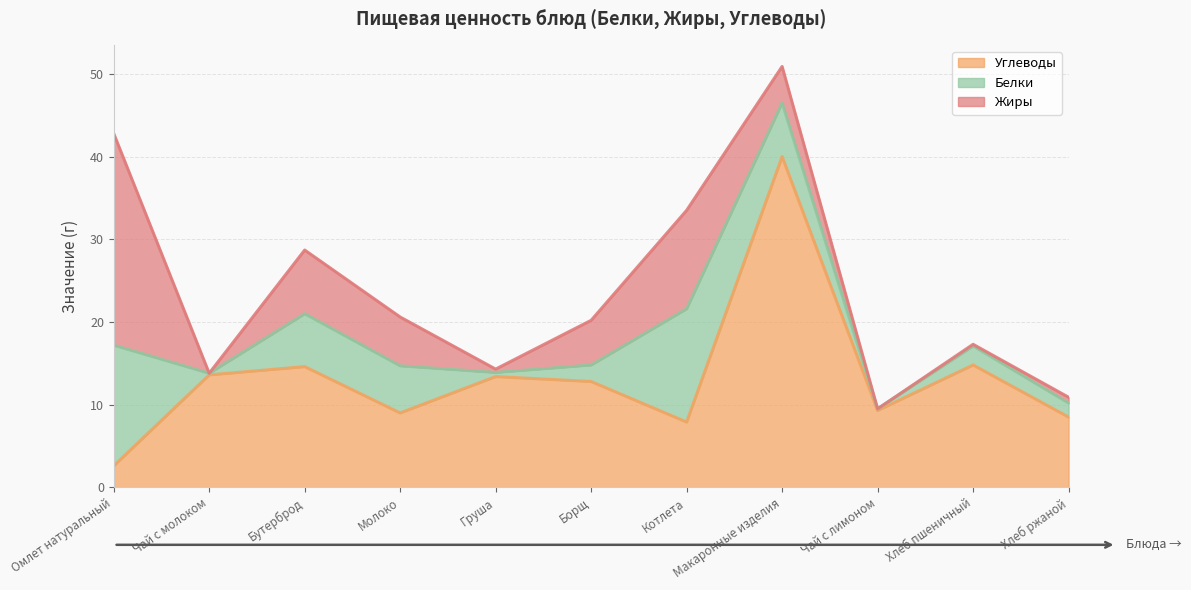

At which label does Углеводы first exceed 12?

Чай с молоком